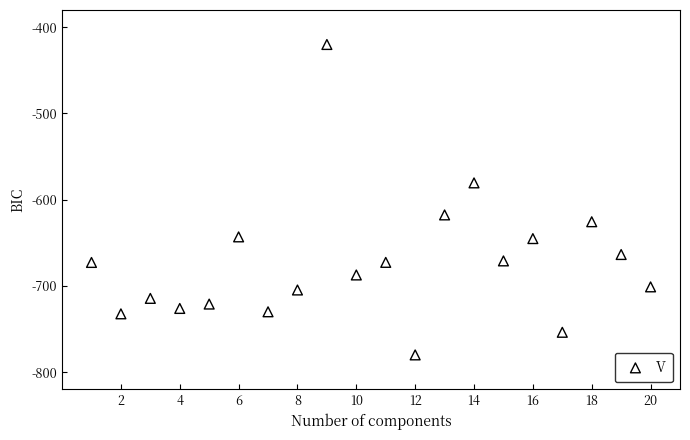

What is the range of Y values (max minus min)?

360.0